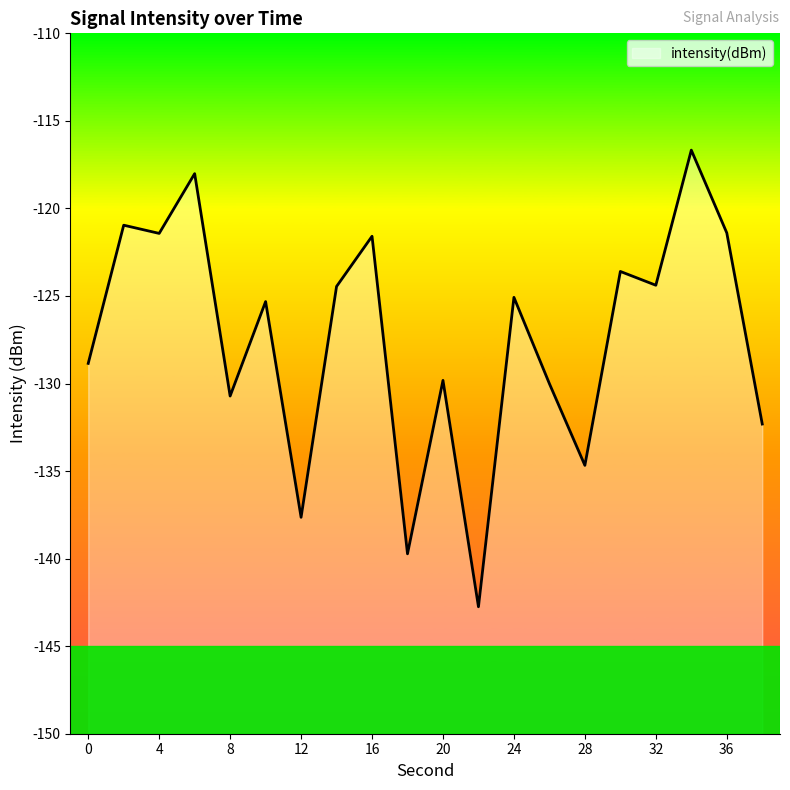

How many data points are less than -125?

11